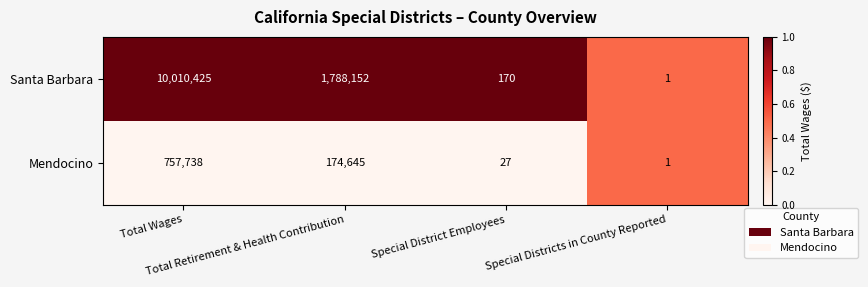

What is the maximum value shown in the chart?

10010425